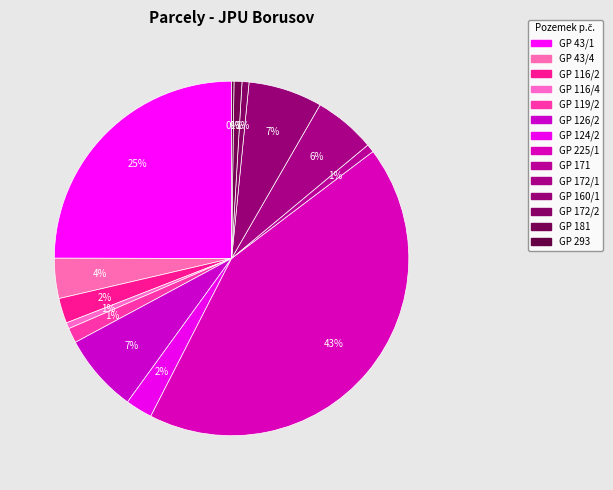

What portion of the pie excludes GP 172/1?

94.4%